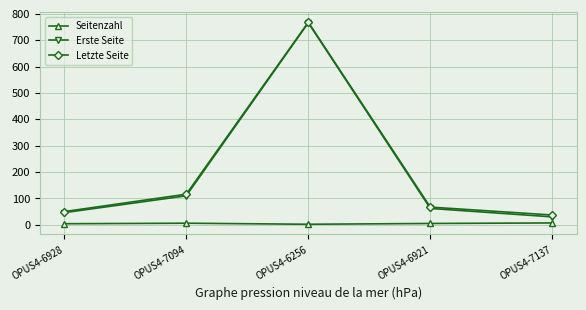

What is the highest value of the Erste Seite series?

766